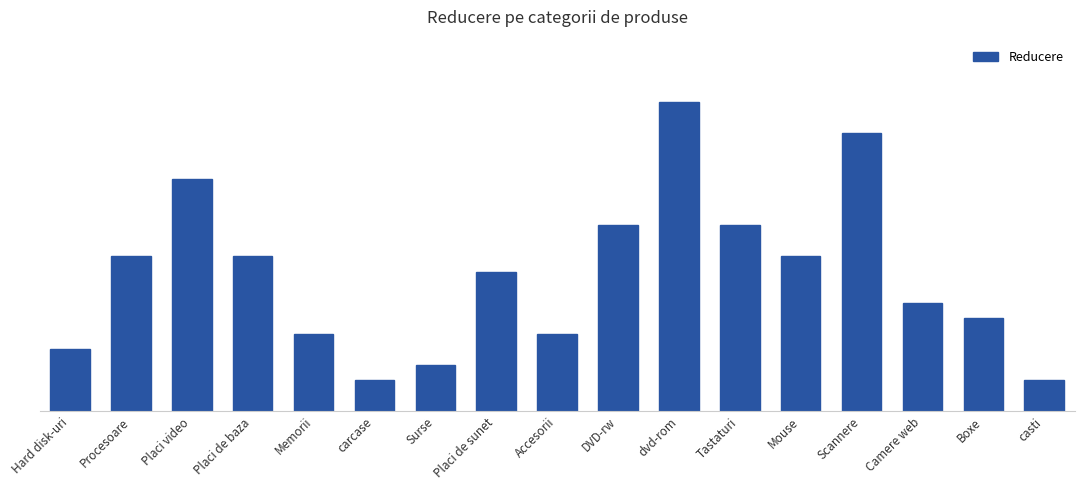

Does the chart contain any negative values?

No